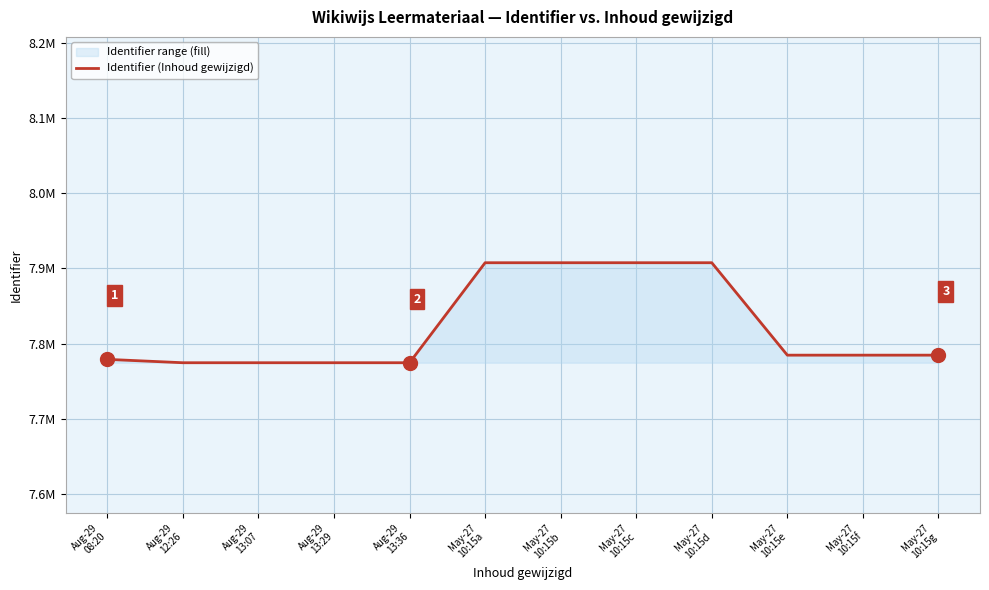

At which category does the chart reach its minimum across all series?

Aug-29
12:26